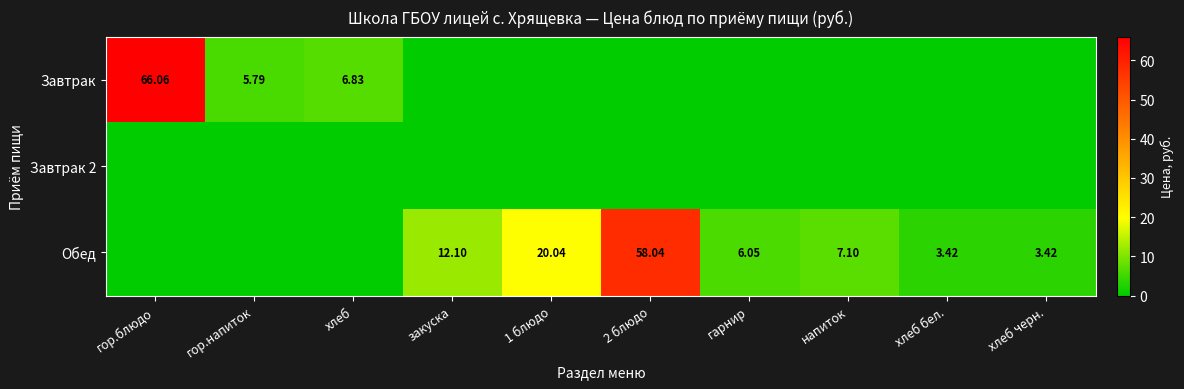

What is the total value across all series at напиток?

7.1